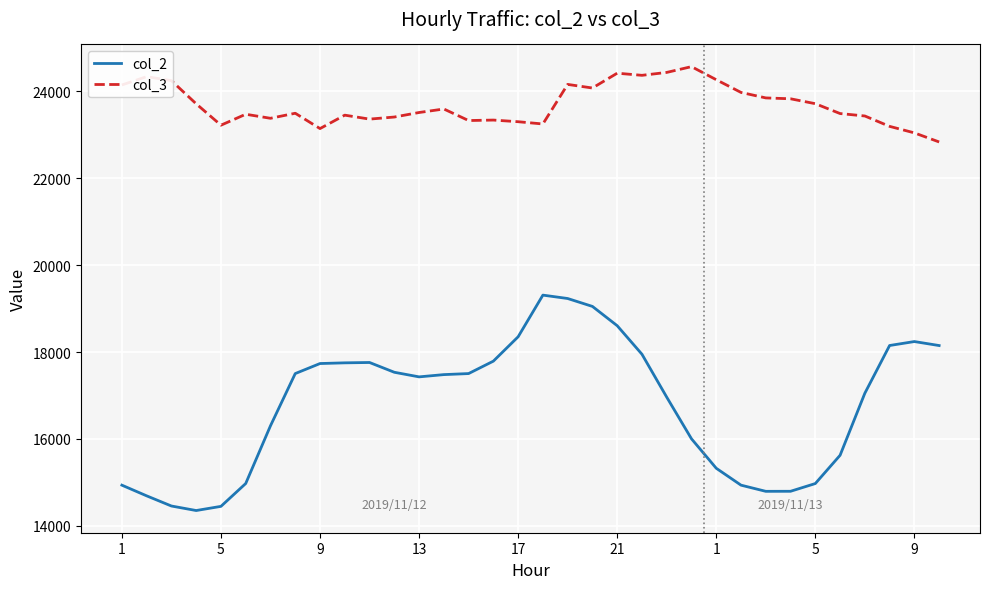

True or false: col_3 and col_2 intersect in this chart.

False